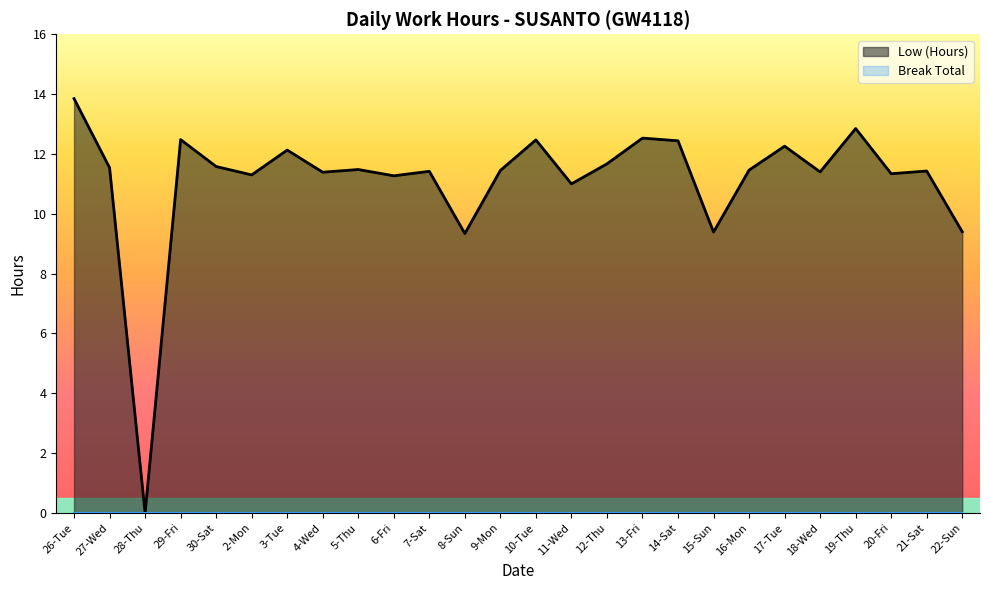

Does the chart have visible grid lines?

No